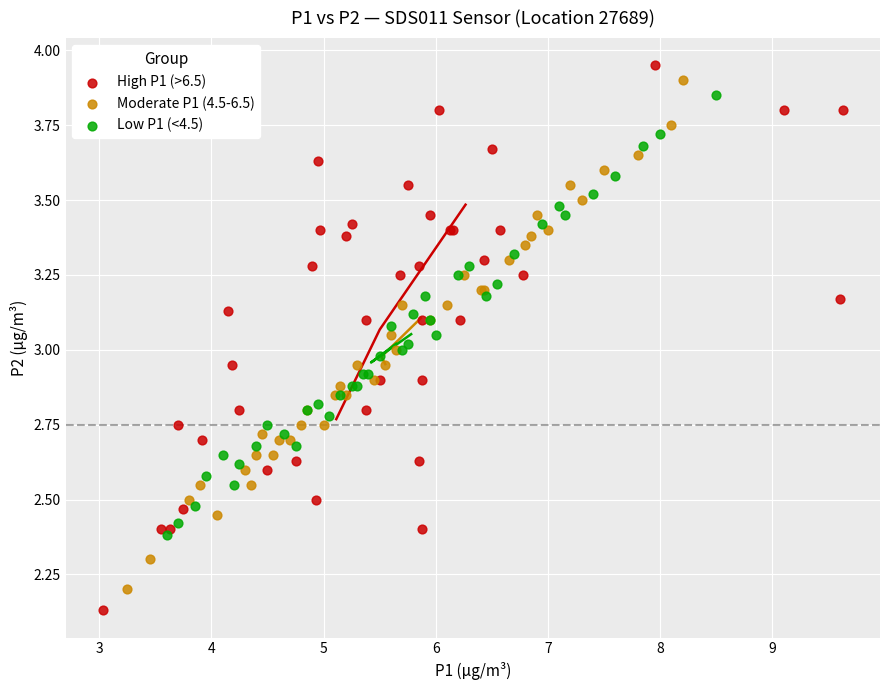

Which series contains the highest Y value?

High P1 (>6.5)